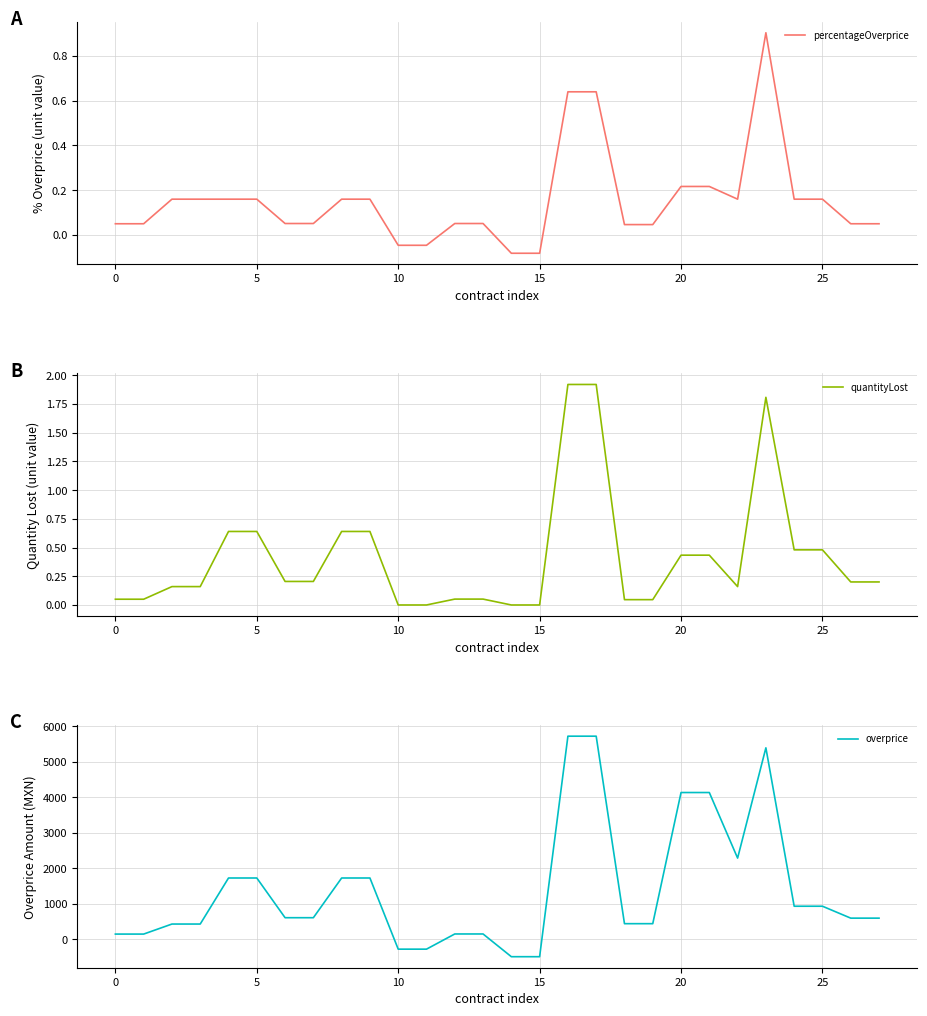

Which label corresponds to the smallest value in the chart?

14